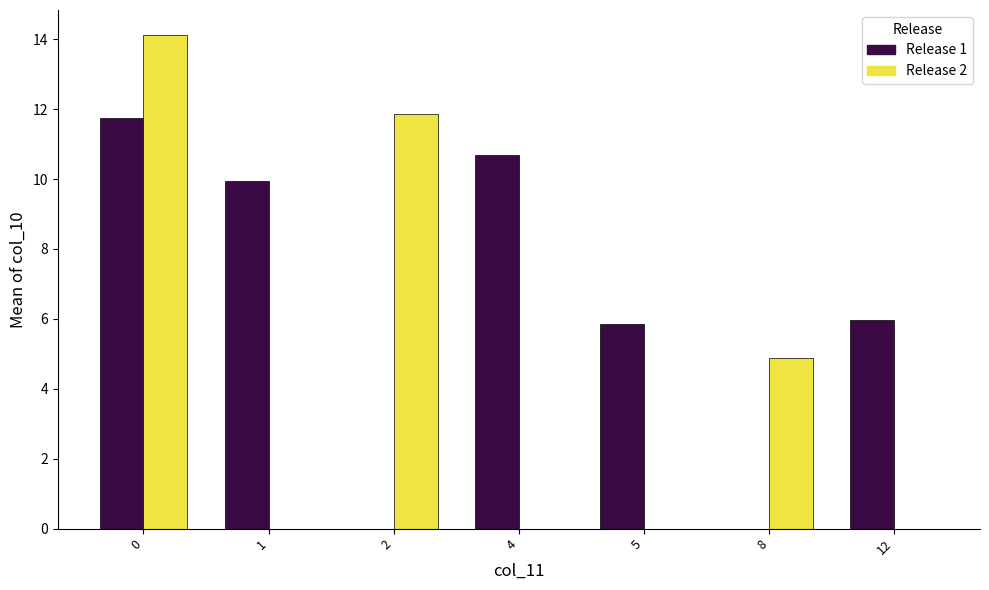

What is the highest value of the Release 1 series?

11.7